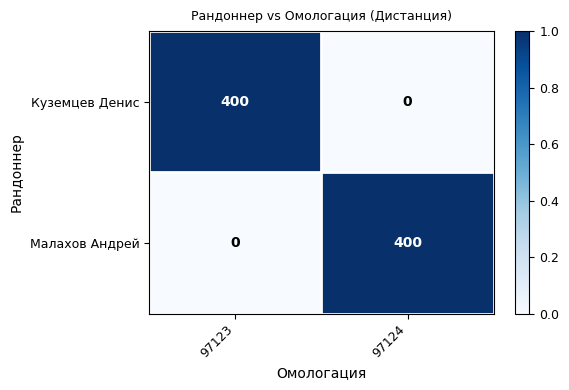

What is the average value of the Малахов Андрей series?

200